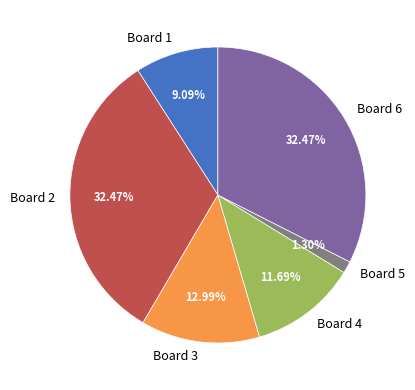

How many segments does this pie chart have?

6